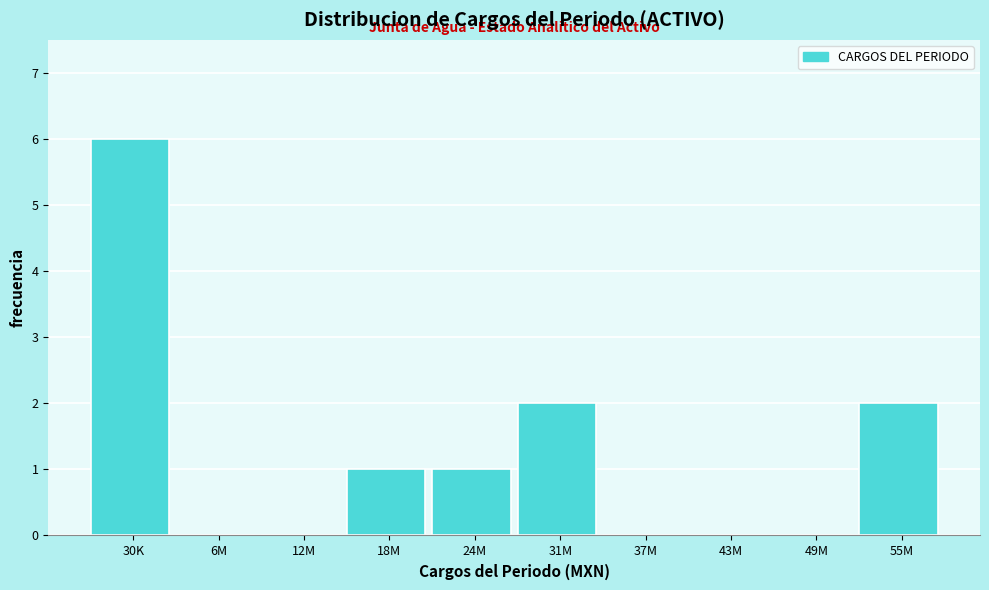

Reading right to left, list all the values displayed in this chart.

55M=2	49M=0	43M=0	37M=0	31M=2	24M=1	18M=1	12M=0	6M=0	30K=6